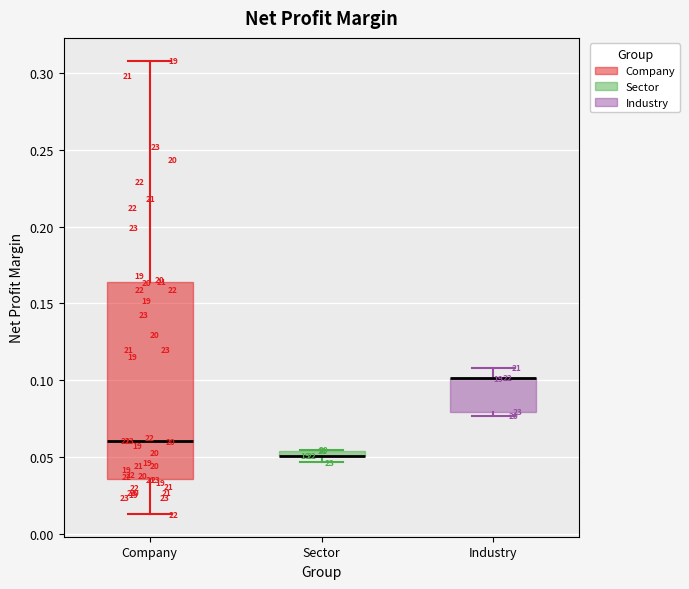

Which box is the tallest, from its lower edge to its upper edge?

Company